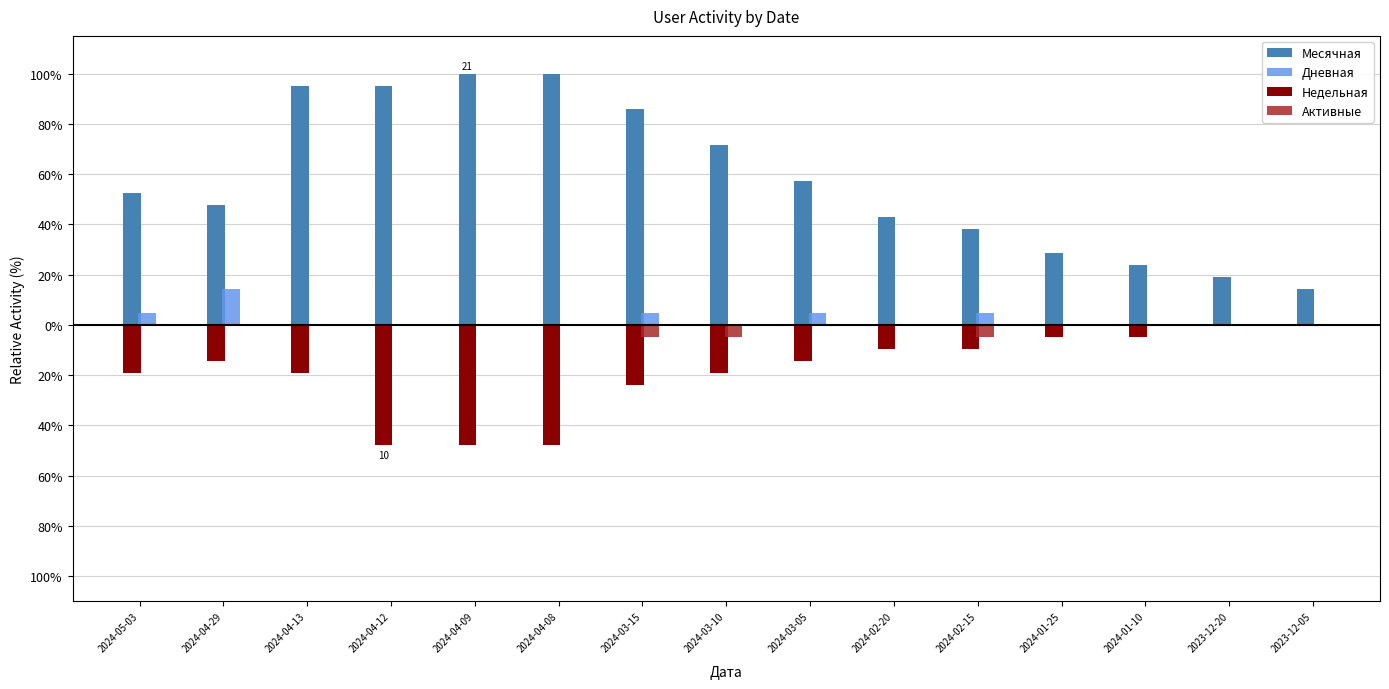

What is the lowest value of the Активные series?

-4.8